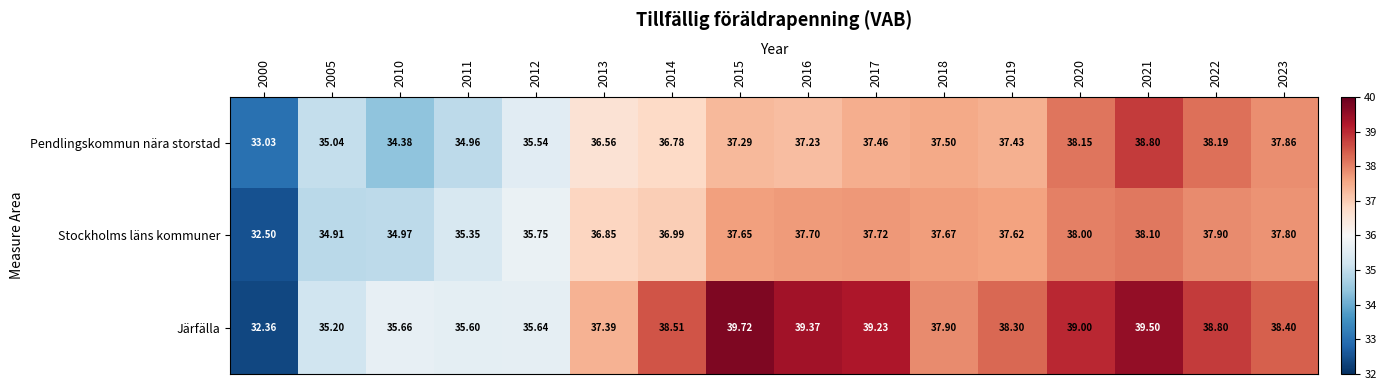

How many data points does each series have?

16